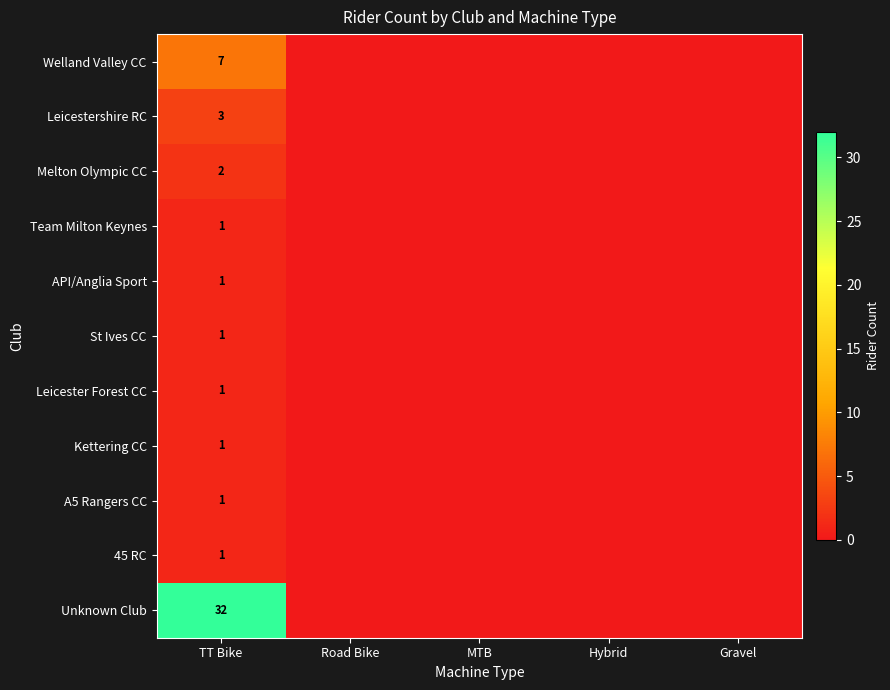

Between Road Bike and TT Bike, which is larger?

TT Bike